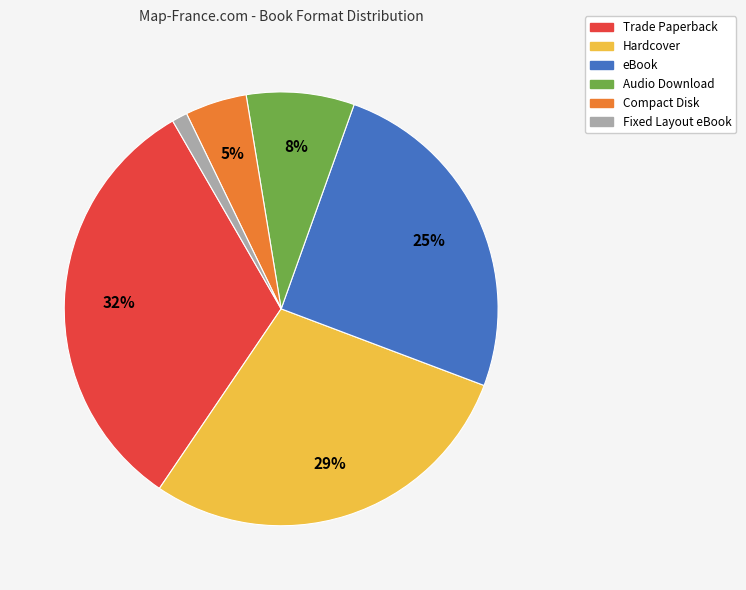

Which has a higher value, eBook or Compact Disk?

eBook